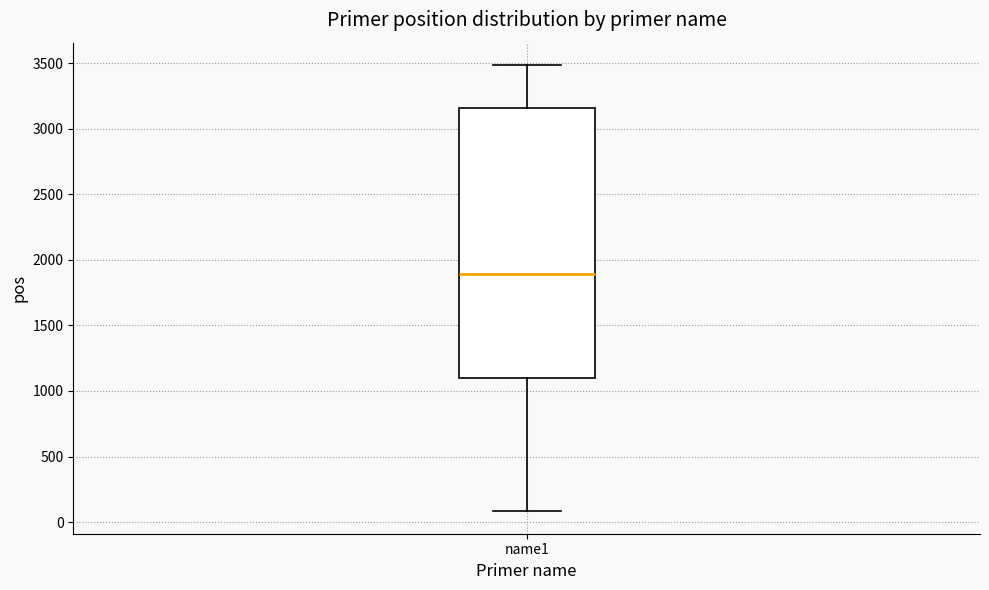

Read this box plot against the y-axis: the position of the median line, the range covered by the box, and the ends of both whiskers. The values are not printed on the chart, so give them approximately, as read against the axis.

median 1900, box 1100 to 3150, whiskers 100 to 3500